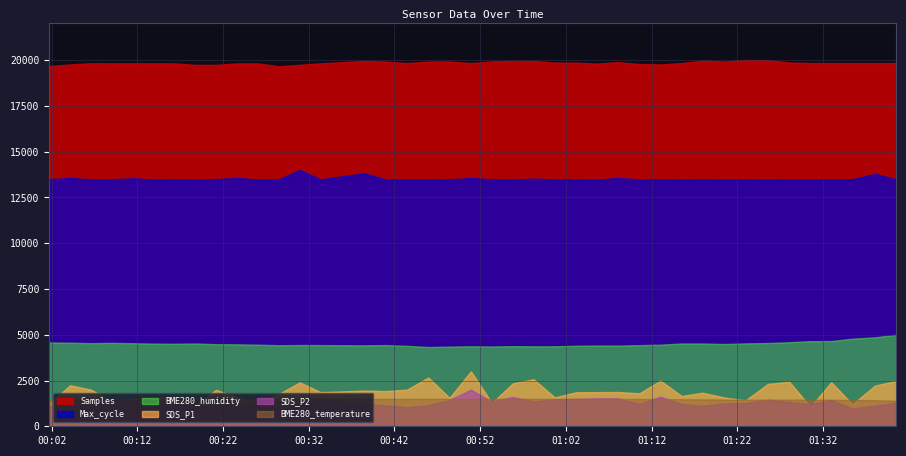

True or false: SDS_P1 and Max_cycle cross at least once.

False